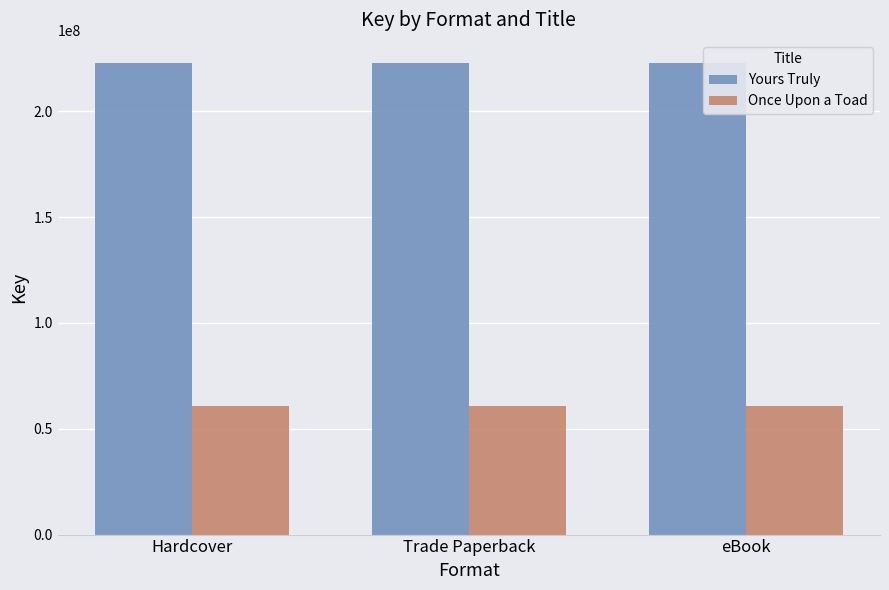

What is the spread (max minus min) of values at eBook?

161705558